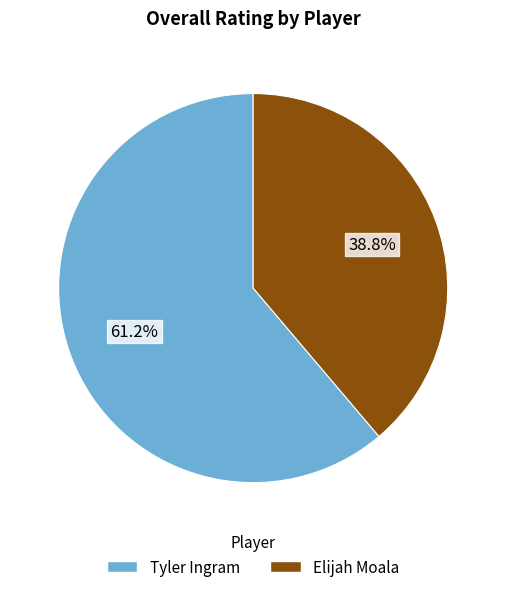

Which slice represents more than half of the pie?

Tyler Ingram